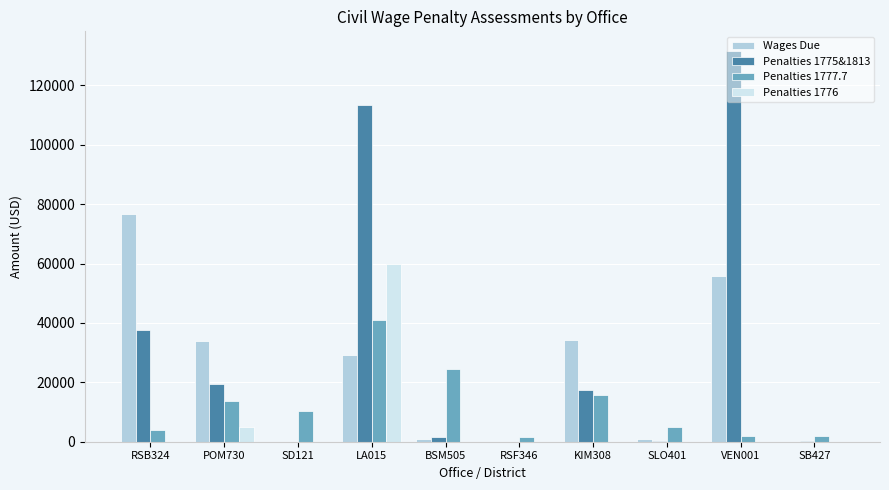

Between POM730 and RSF346, which series saw the biggest shift?

Wages Due